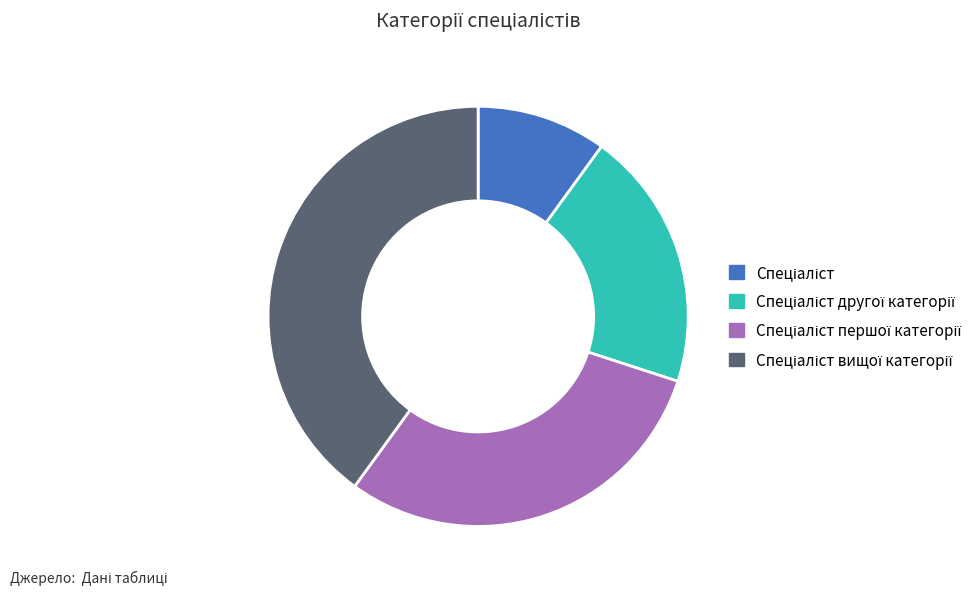

Is there a majority slice in this chart?

No